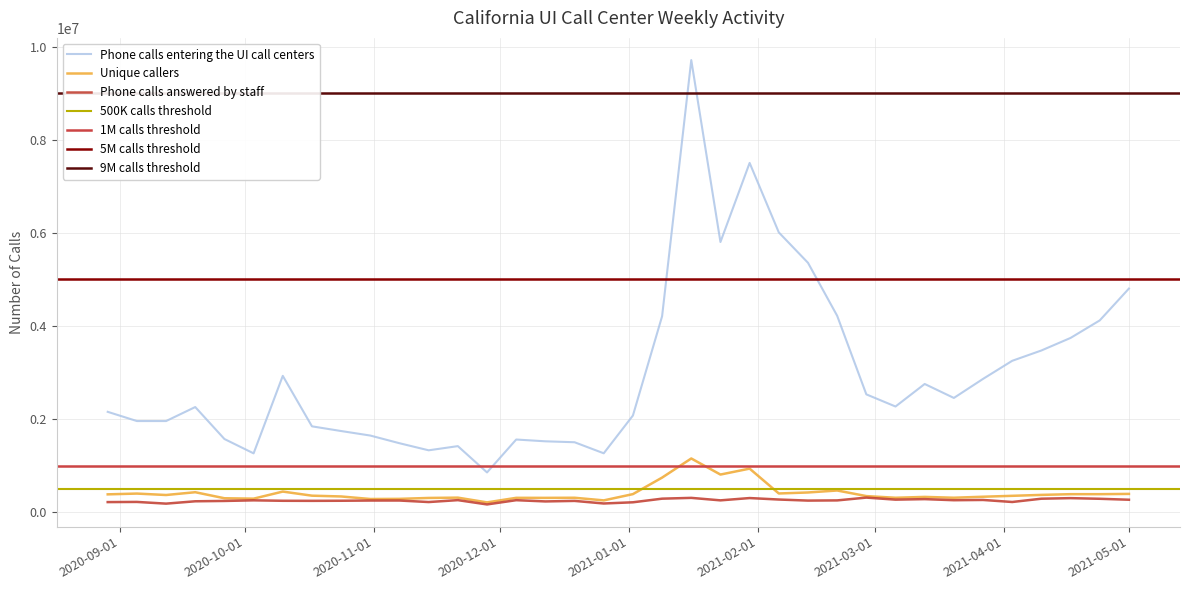

Which series changed the most between 2021-01-09 and 2021-04-17?

Phone calls entering the UI call centers